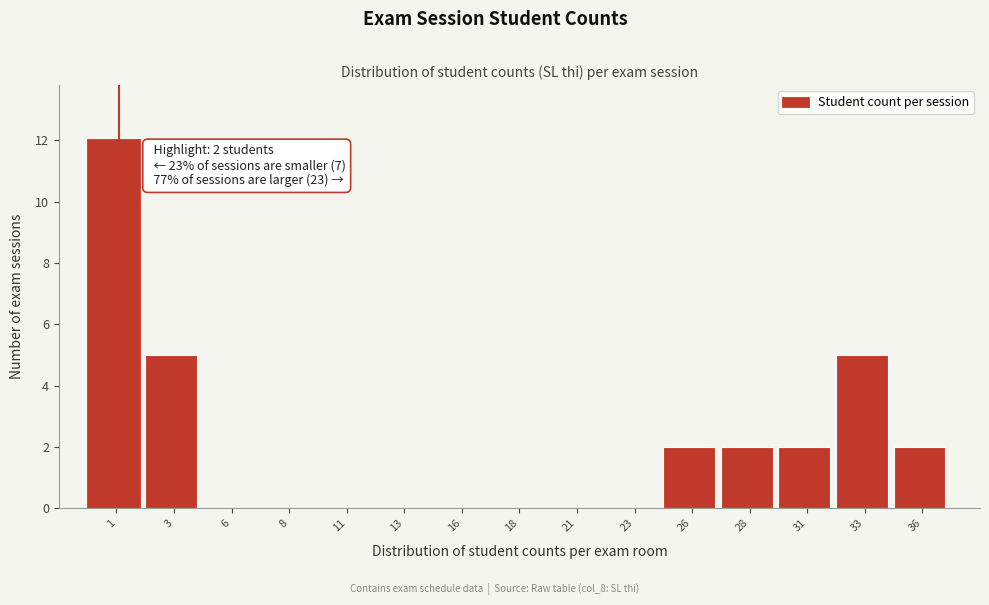

Reading left to right, what are all the values shown in this chart?

1=12	3=5	6=0	8=0	11=0	13=0	16=0	18=0	21=0	23=0	26=2	28=2	31=2	33=5	36=2